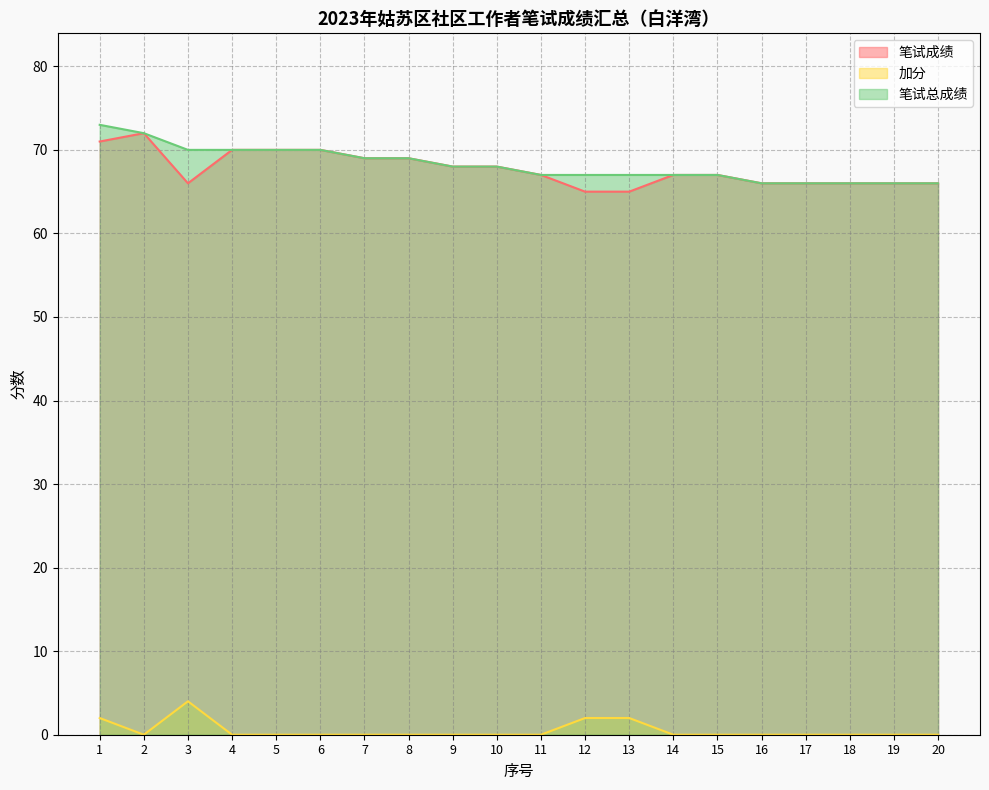

True or false: 笔试成绩 and 笔试总成绩 cross at least once.

False